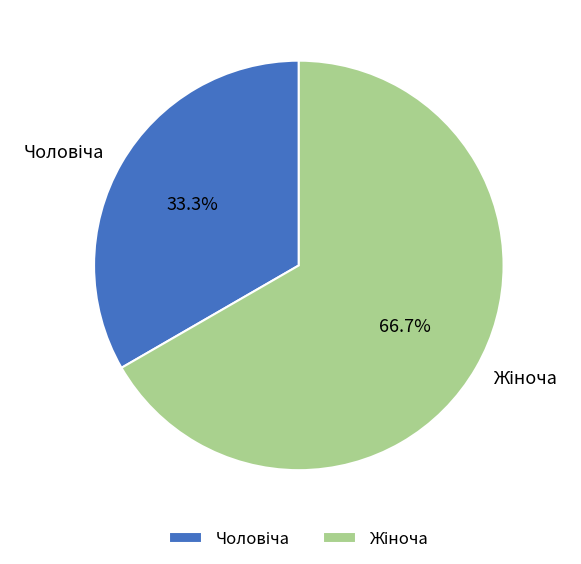

Is there any slice that represents more than half of the pie?

Yes